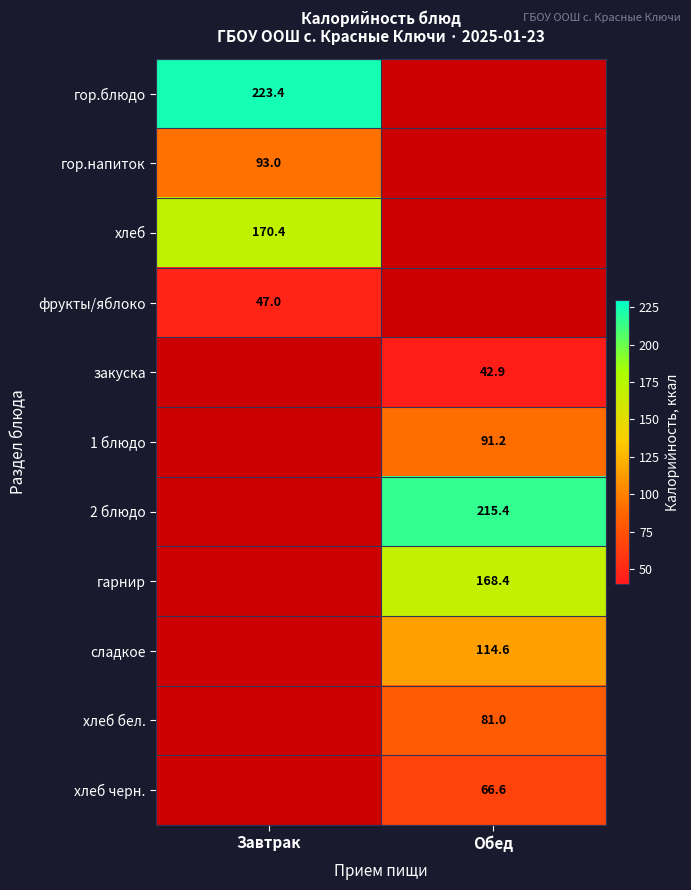

True or false: хлеб черн. has a value of 94.9 at Обед.

False